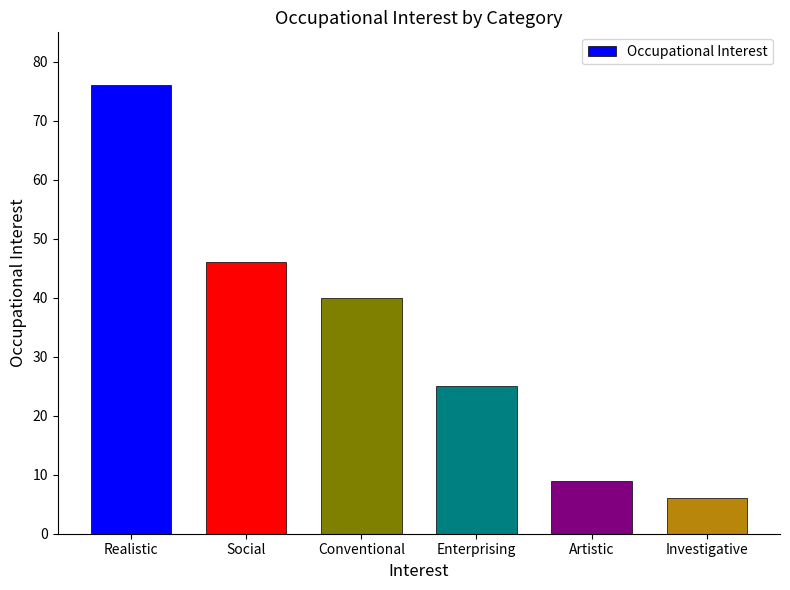

Approximately how many times larger is the value at Artistic compared to Realistic?

0.1